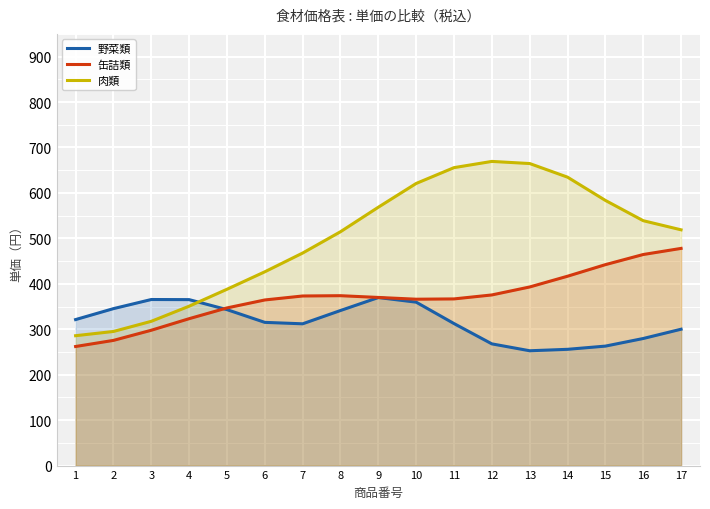

The value of 野菜類 at 1 is 321.3. True or false?

True